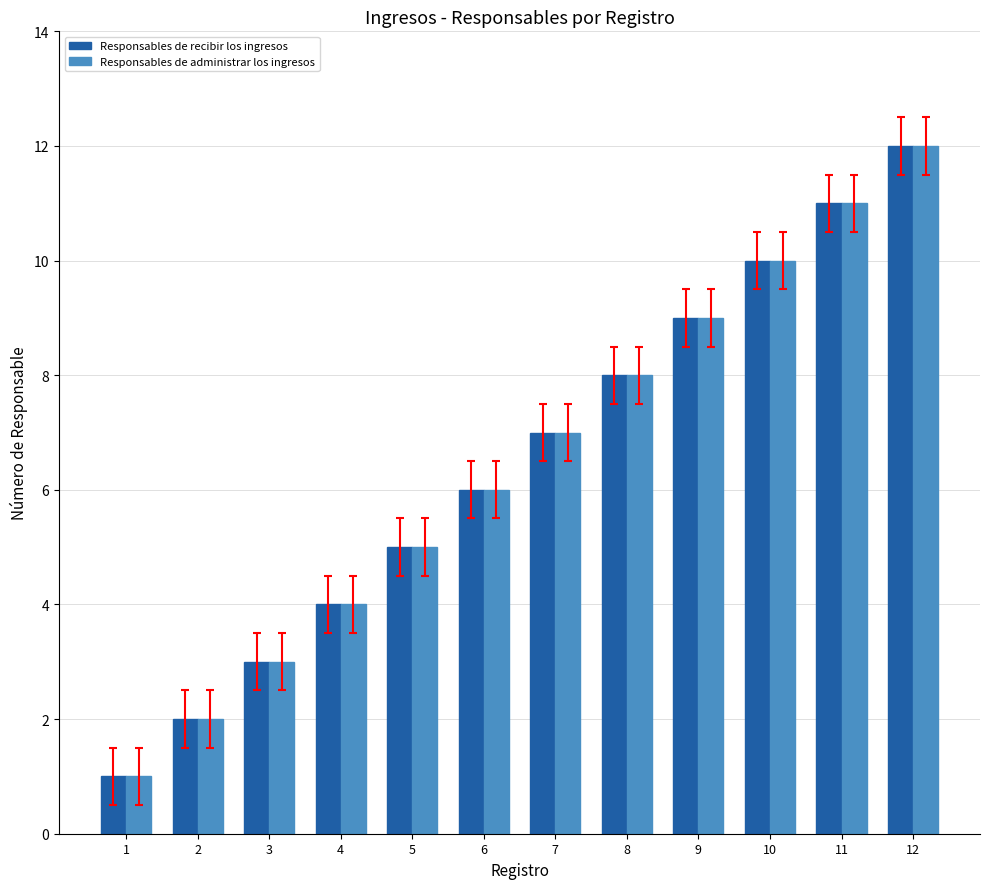

What is the value of the Responsables de recibir los ingresos bar at the 10th from the left?

10